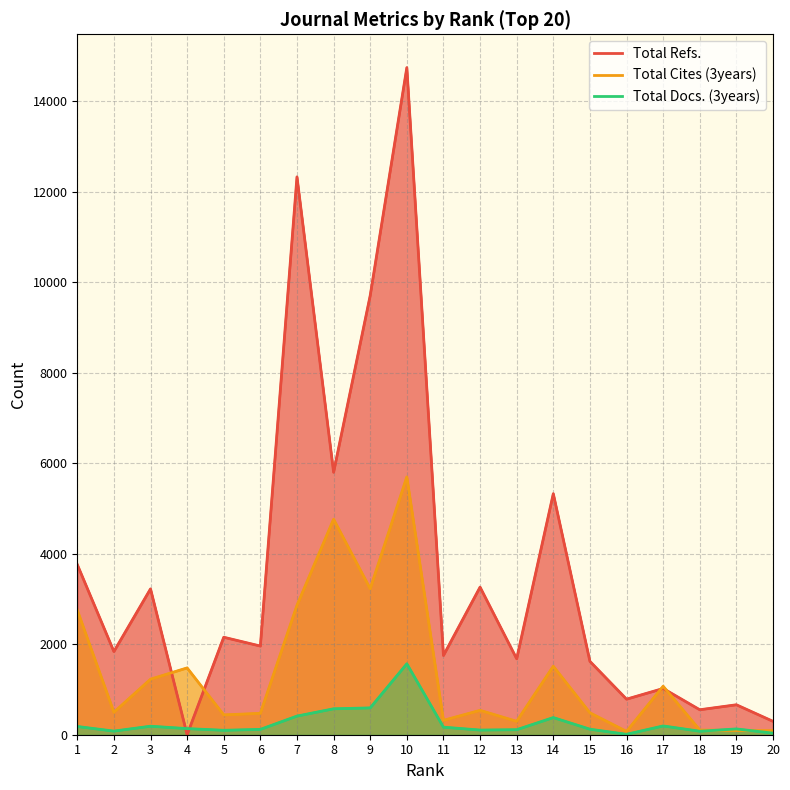

The Total Docs. (3years) series shows 188 at 3. True or false?

True